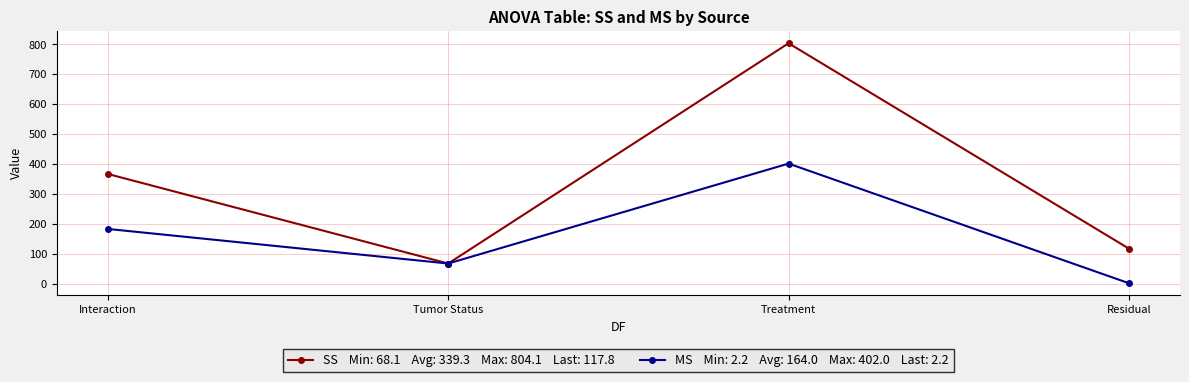

What is the label of the 3rd point from the right?

Tumor Status